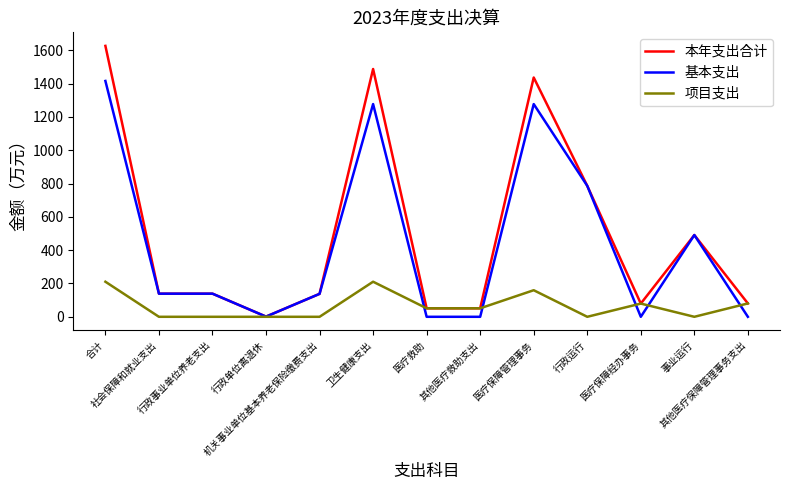

True or false: 本年支出合计 has more than 2 interior local peaks.

True